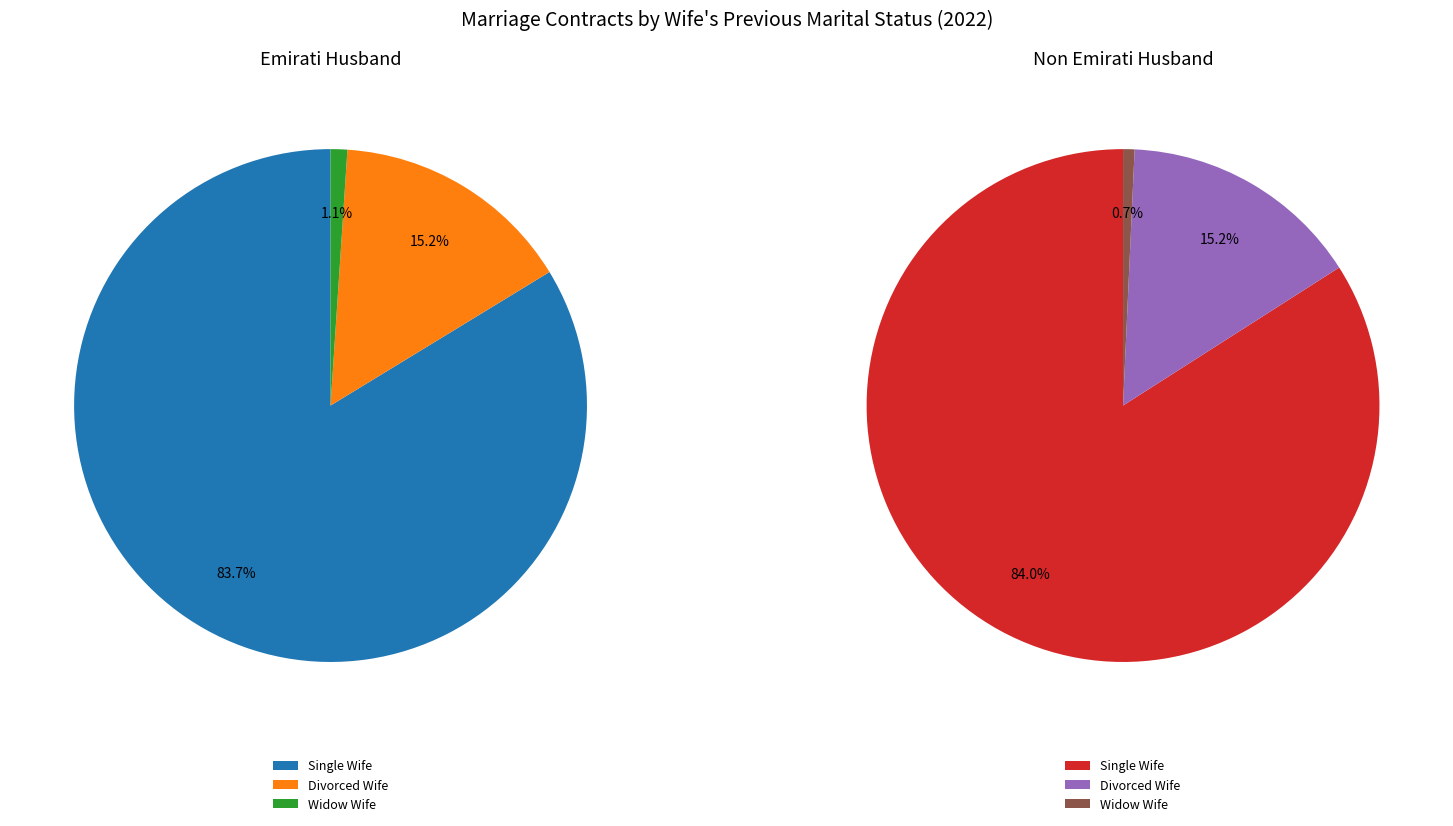

To the nearest percent, what percentage of the pie is Widow (Husband)?

1%